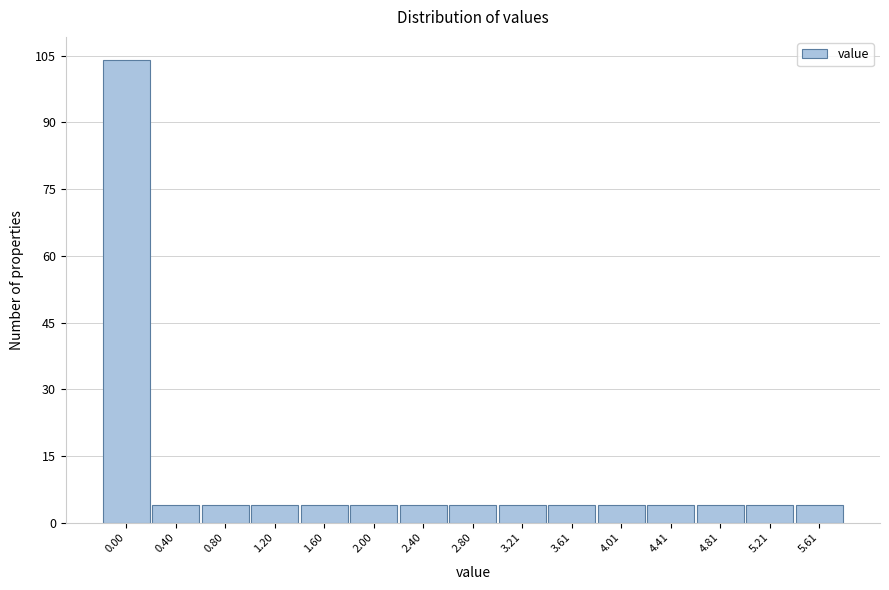

Reading left to right, extract all data points from this chart.

104	4	4	4	4	4	4	4	4	4	4	4	4	4	4